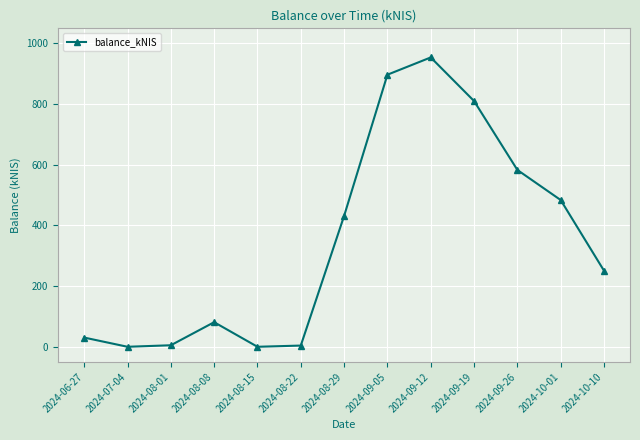

What is the value of the 12th point from the left?

483.8